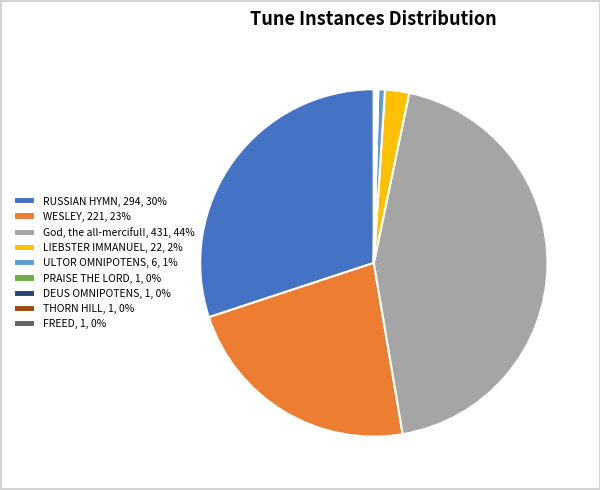

Which has a higher value, God, the all-merciful!, 431, 44% or WESLEY, 221, 23%?

God, the all-merciful!, 431, 44%